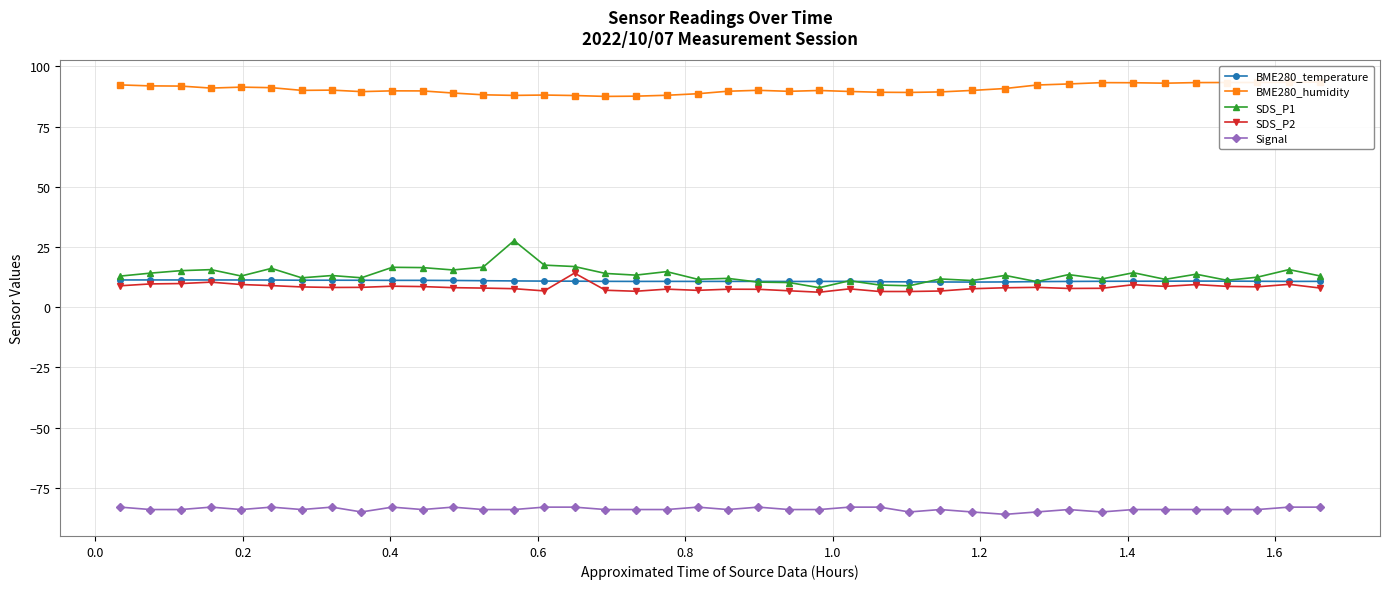

What are all the series names shown in the legend?

BME280_temperature, BME280_humidity, SDS_P1, SDS_P2, Signal